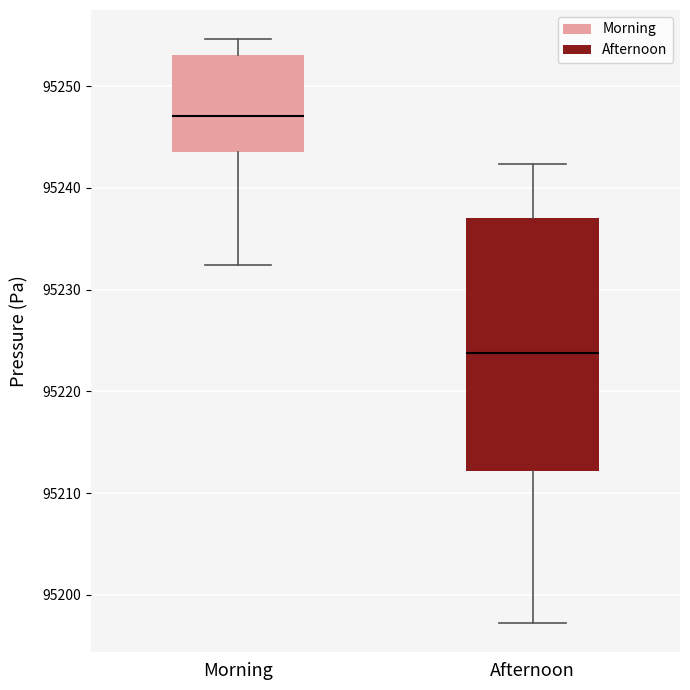

Which box is the tallest, from its lower edge to its upper edge?

Afternoon